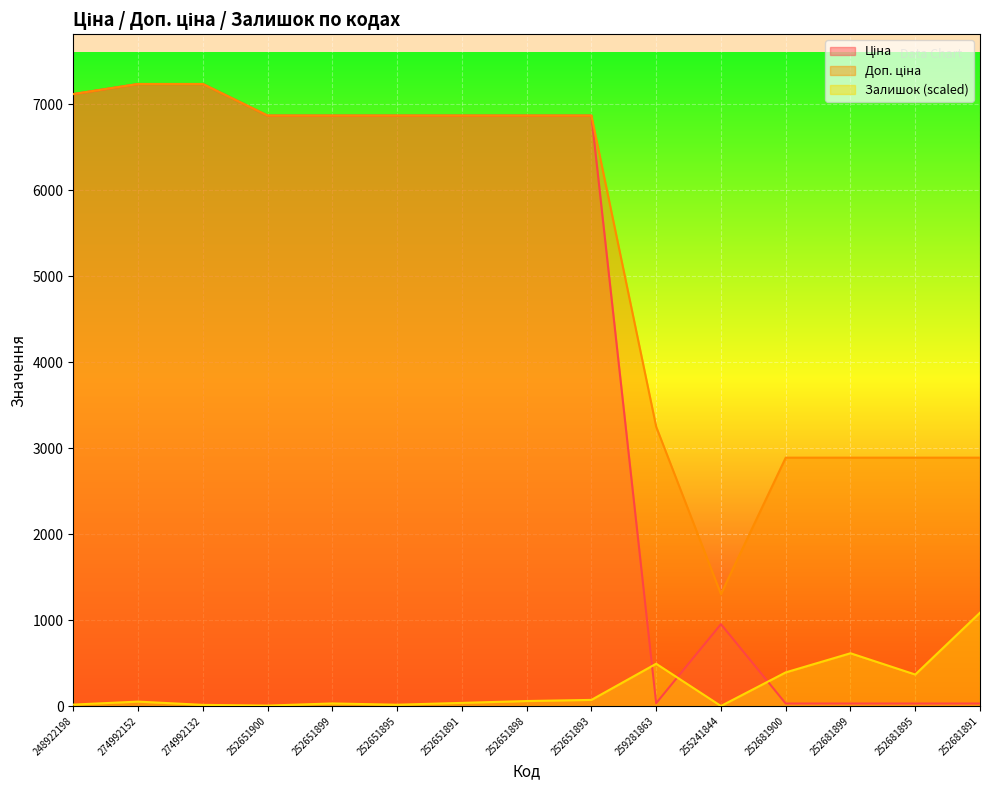

How many values in the Залишок series exceed 51?

8